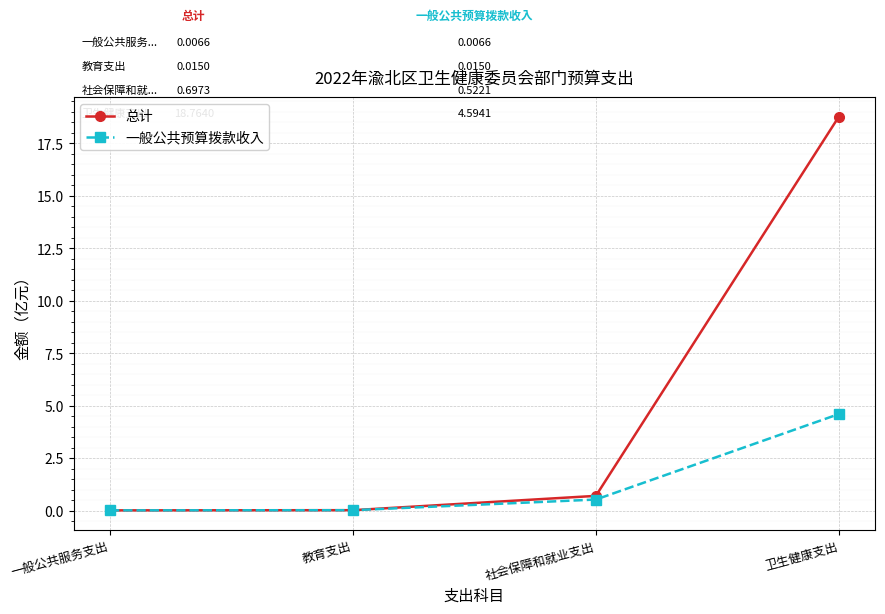

The value of 总计 at 卫生健康支出 is 18.8. True or false?

True